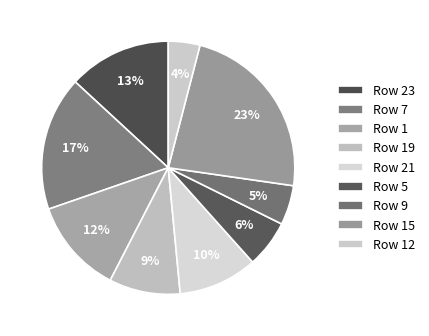

How many slices are in this pie chart?

9